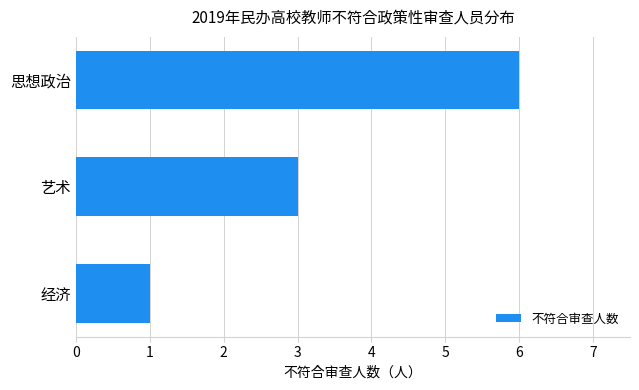

How many values are between 1 and 6?

3